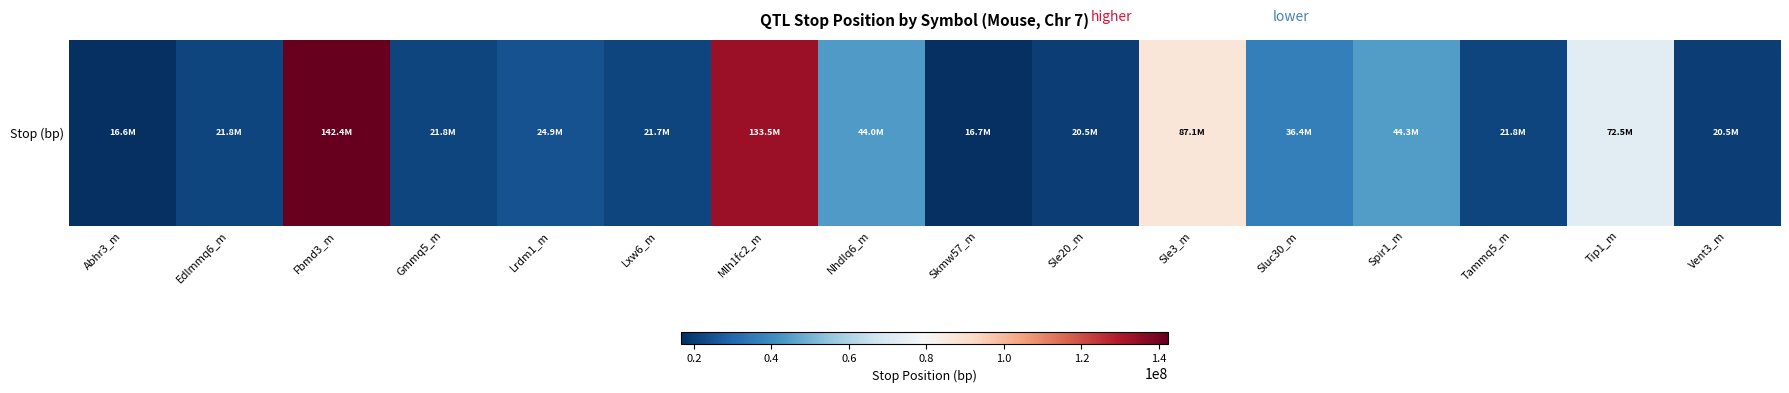

Which label corresponds to the largest value in the chart?

Fbmd3_m